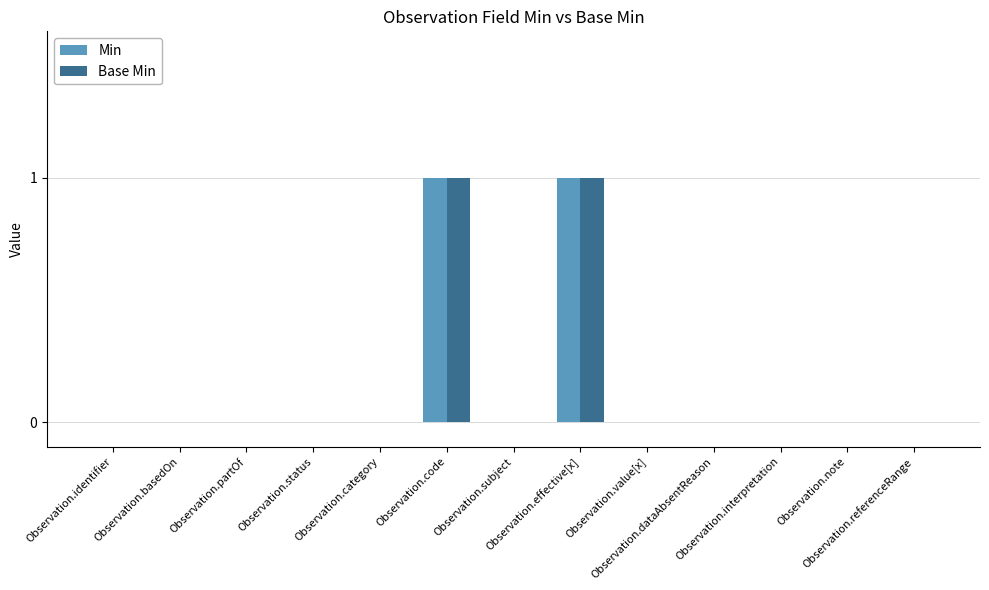

What are all the series names shown in the legend?

Min, Base Min